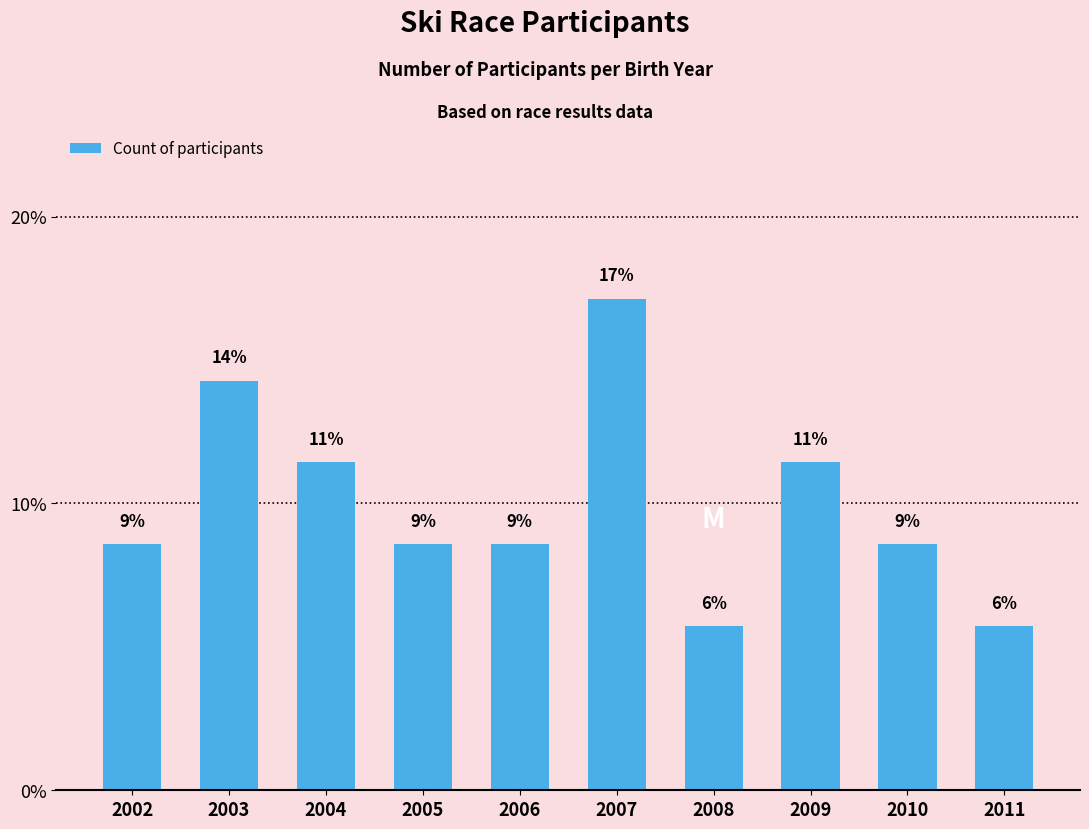

Does the chart contain any negative values?

No